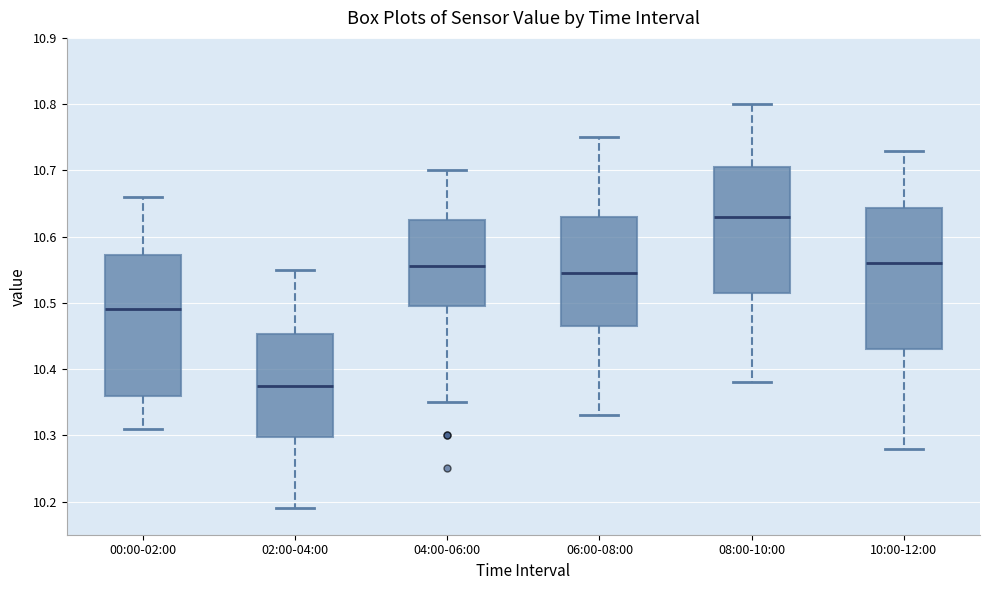

Which box's median line is the highest?

08:00-10:00